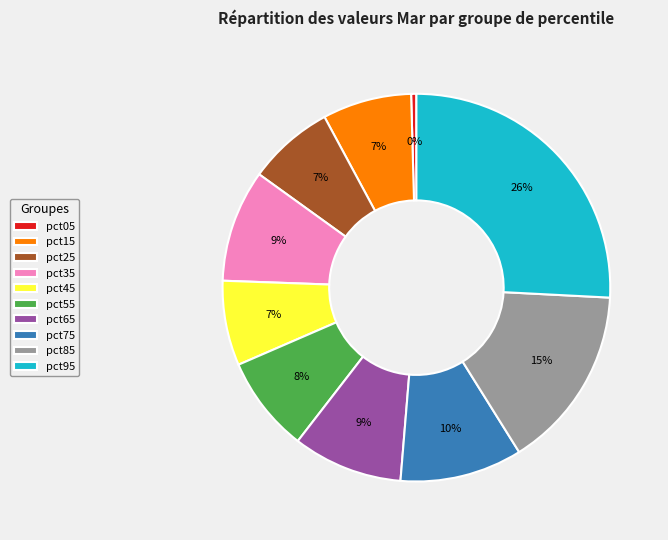

To the nearest percent, what portion does pct45 represent?

7%